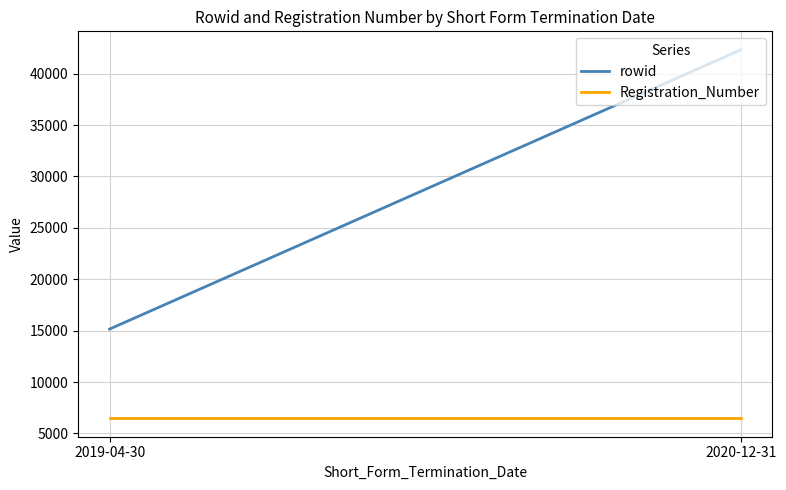

Between 2019-04-30 and 2020-12-31, which is larger?

2020-12-31